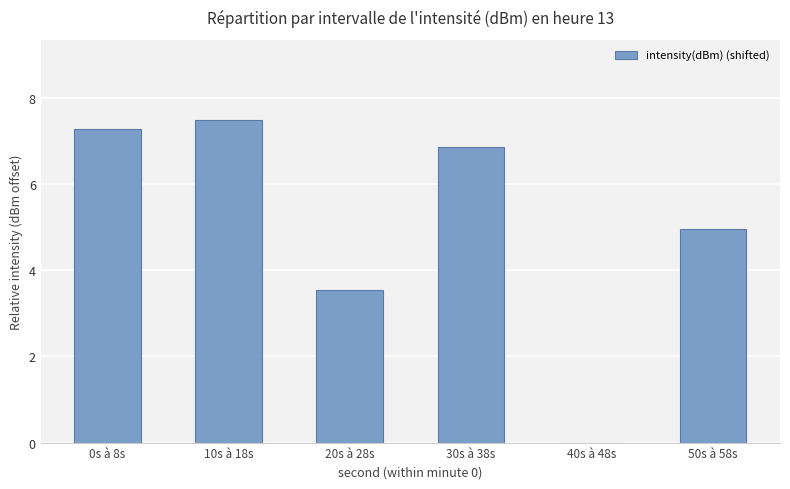

What is the sum of all values?

30.1